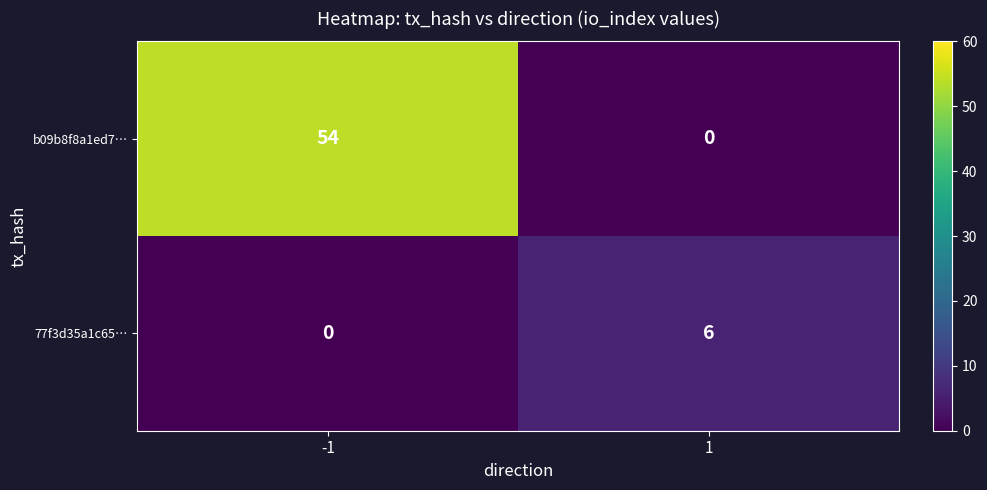

Is it true that b09b8f8a1ed7… equals -25 at 1?

False